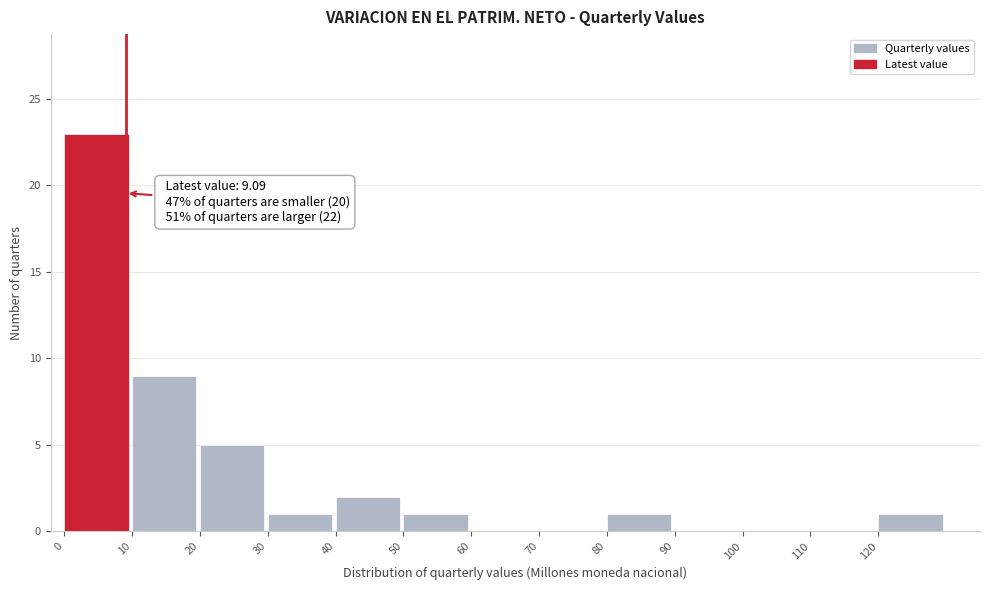

Over which range of the x-axis is the bar tallest?

0 to 10